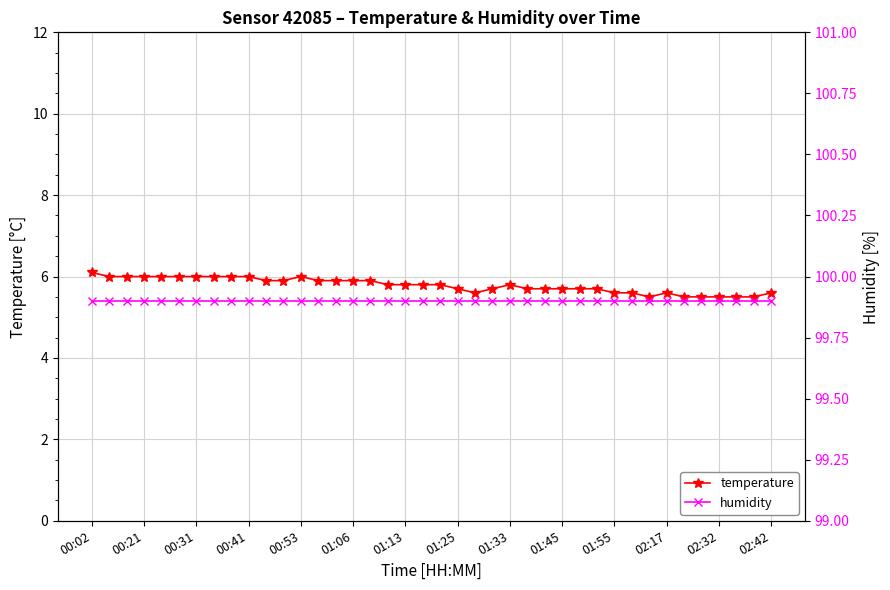

Which category has the highest value across all series?

00:02